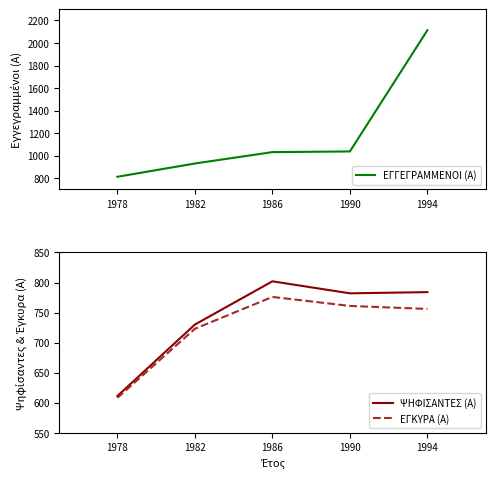

Which has a higher value, 1986 or 1978?

1986